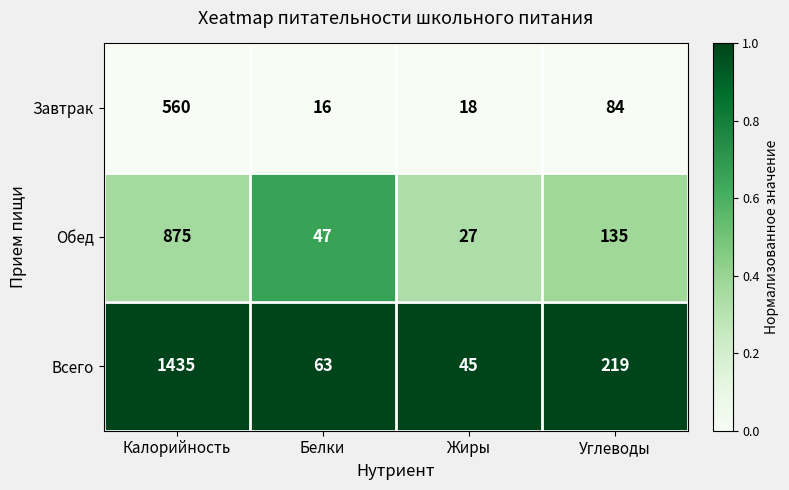

What is the spread (max minus min) of values at Углеводы?

135